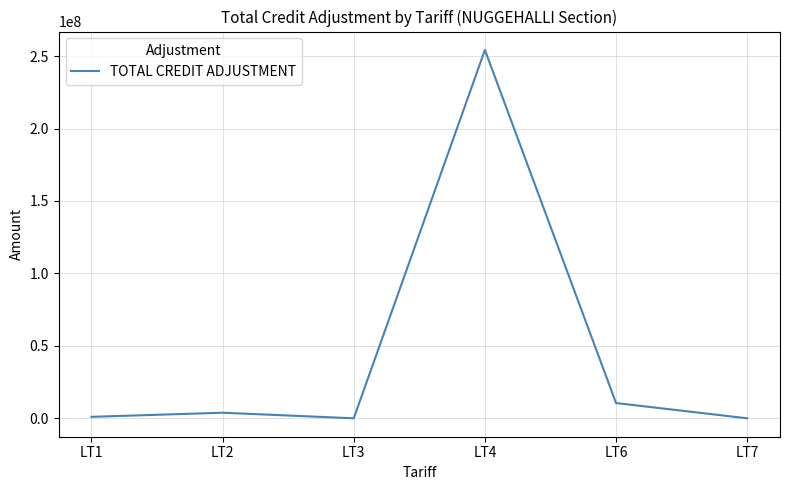

Which category has the highest value across all series?

LT4